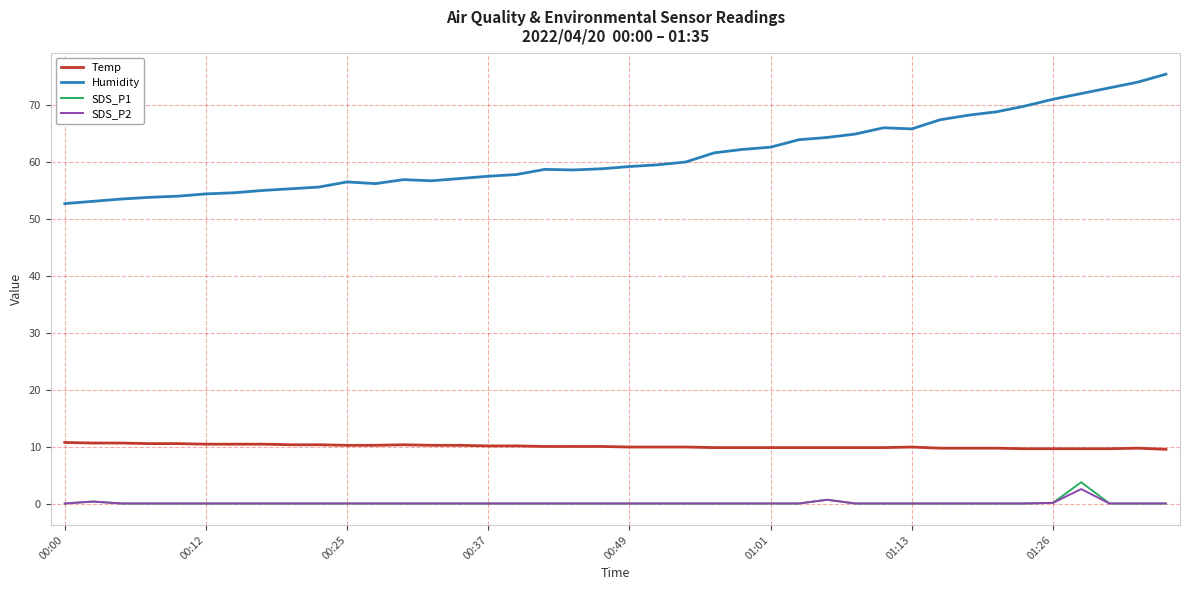

Which series has the widest spread of values?

Humidity